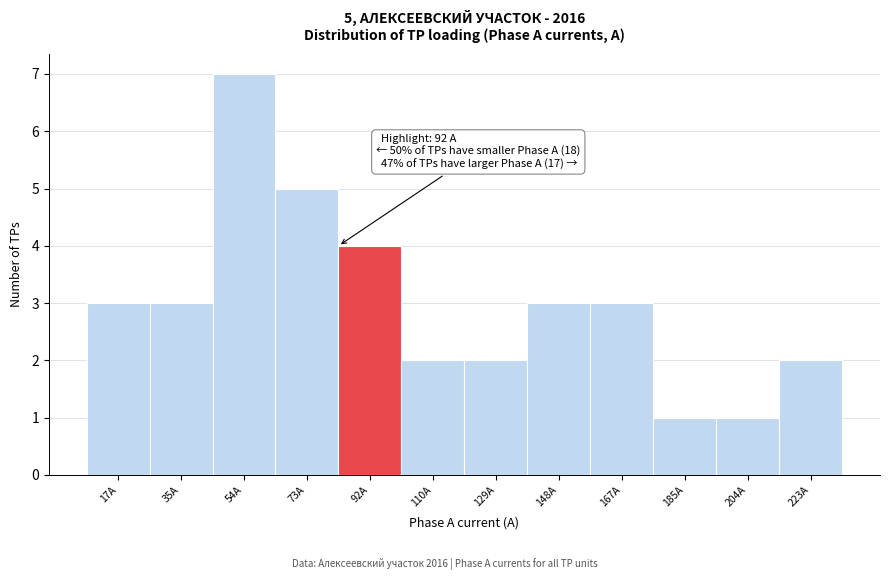

Reading left to right, transcribe all the data shown in this chart.

3	3	7	5	4	2	2	3	3	1	1	2